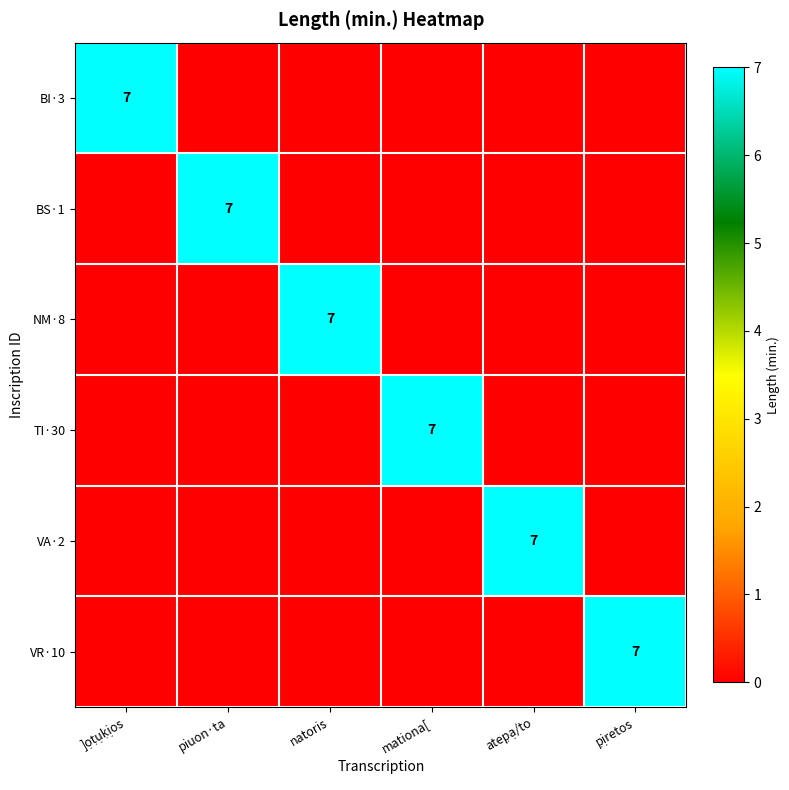

Is it true that TI·30 equals 7 at mationa[?

True